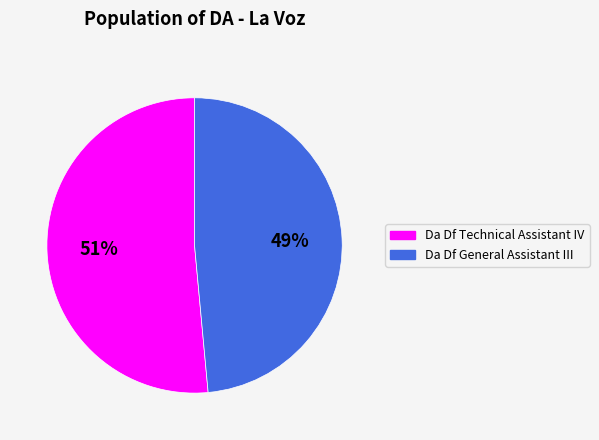

Do Da Df Technical Assistant IV and Da Df General Assistant III together represent more than half of the pie?

Yes